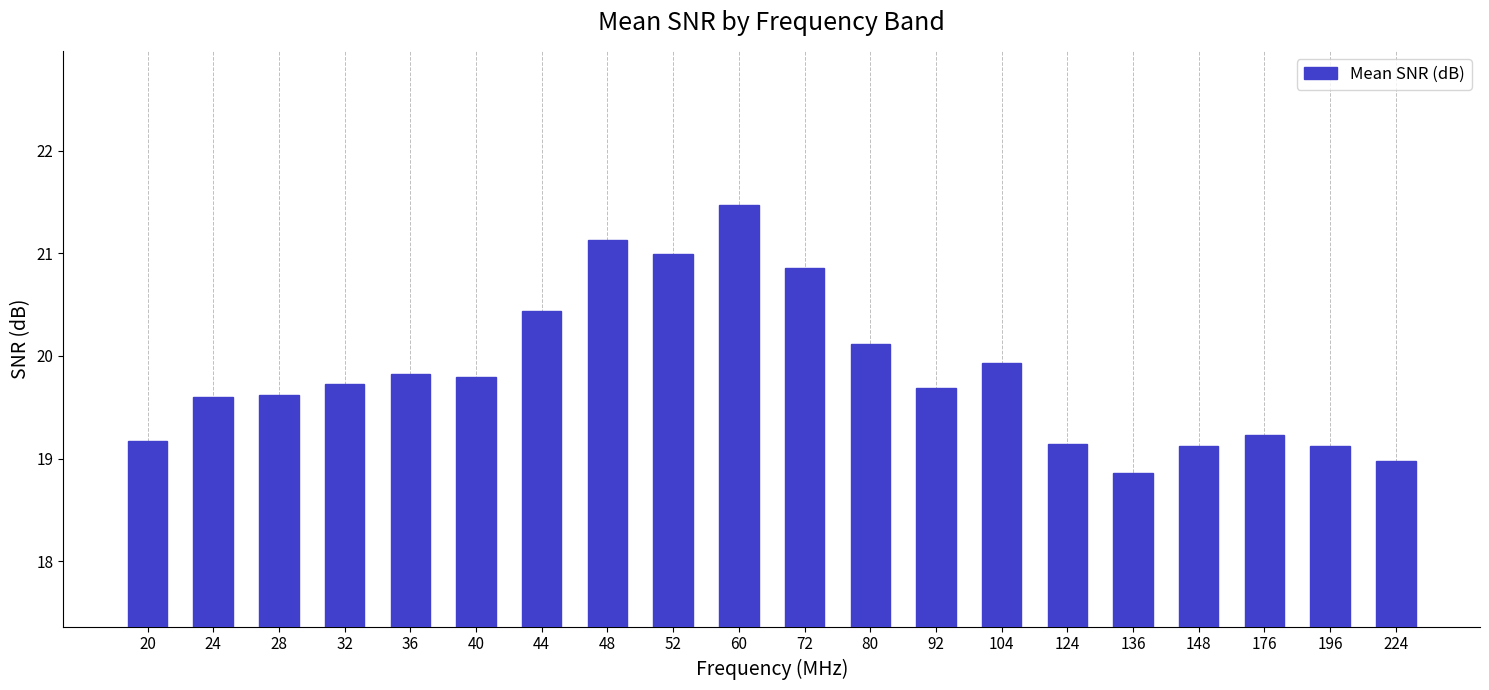

The value at 80 is 20.1. True or false?

True